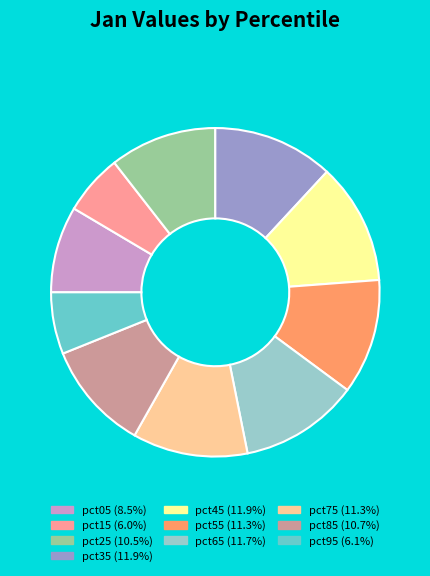

Does pct85 account for over 50% of the chart?

No